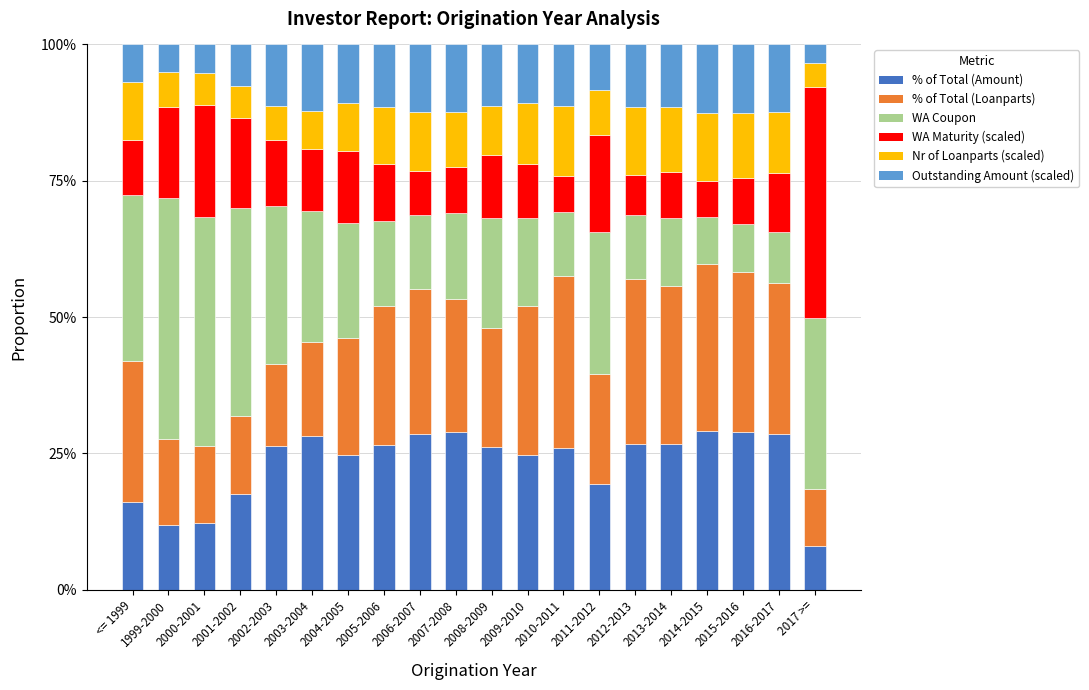

Does the chart contain stacked bars?

Yes